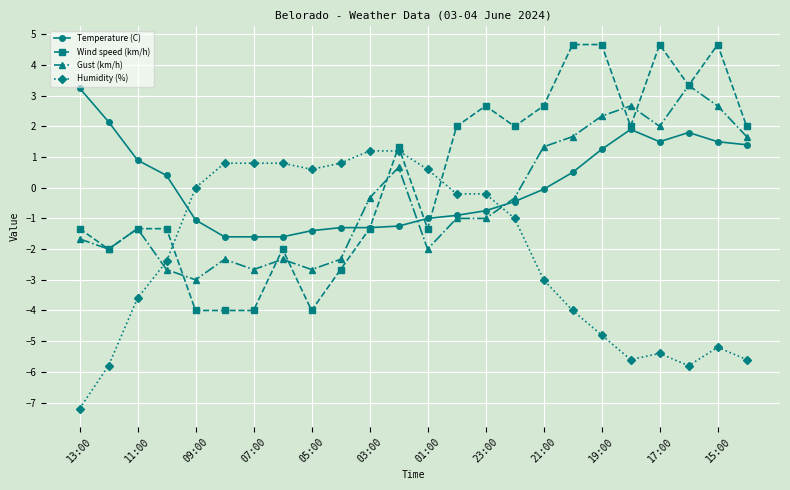

What is the lowest value of the Wind speed (km/h) series?

-4.0